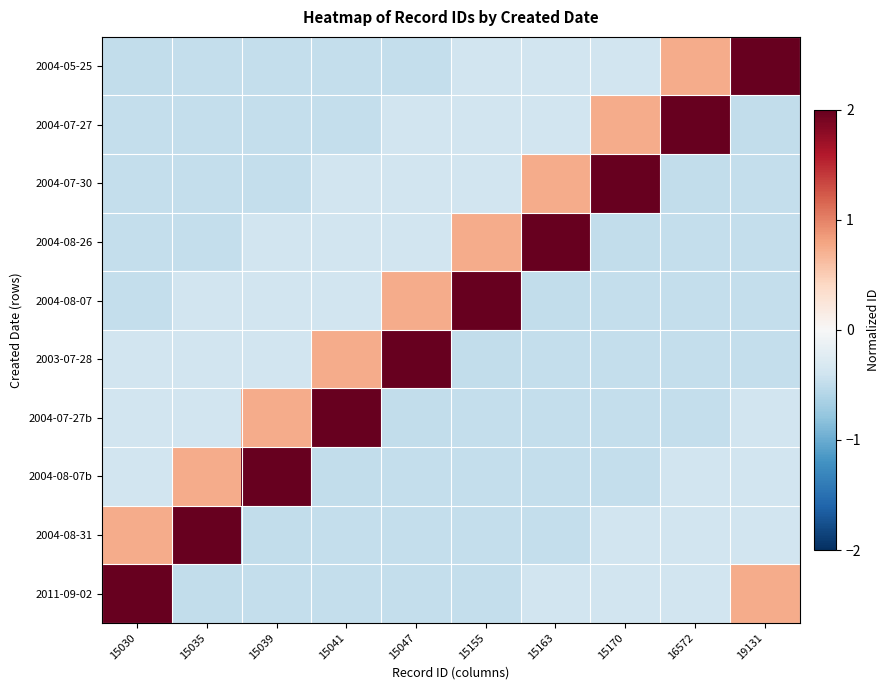

Which series has the largest range (max minus min)?

2004-05-25